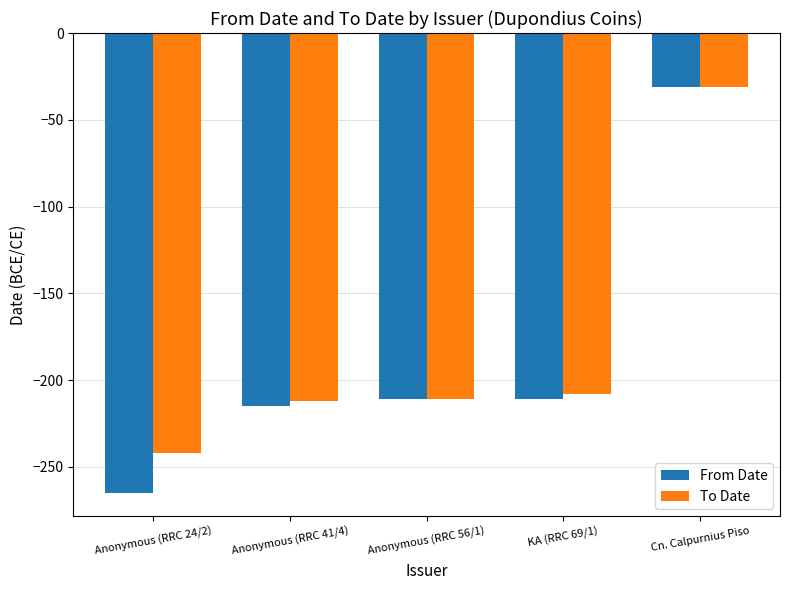

What is the spread (max minus min) of values at Anonymous (RRC 41/4)?

3